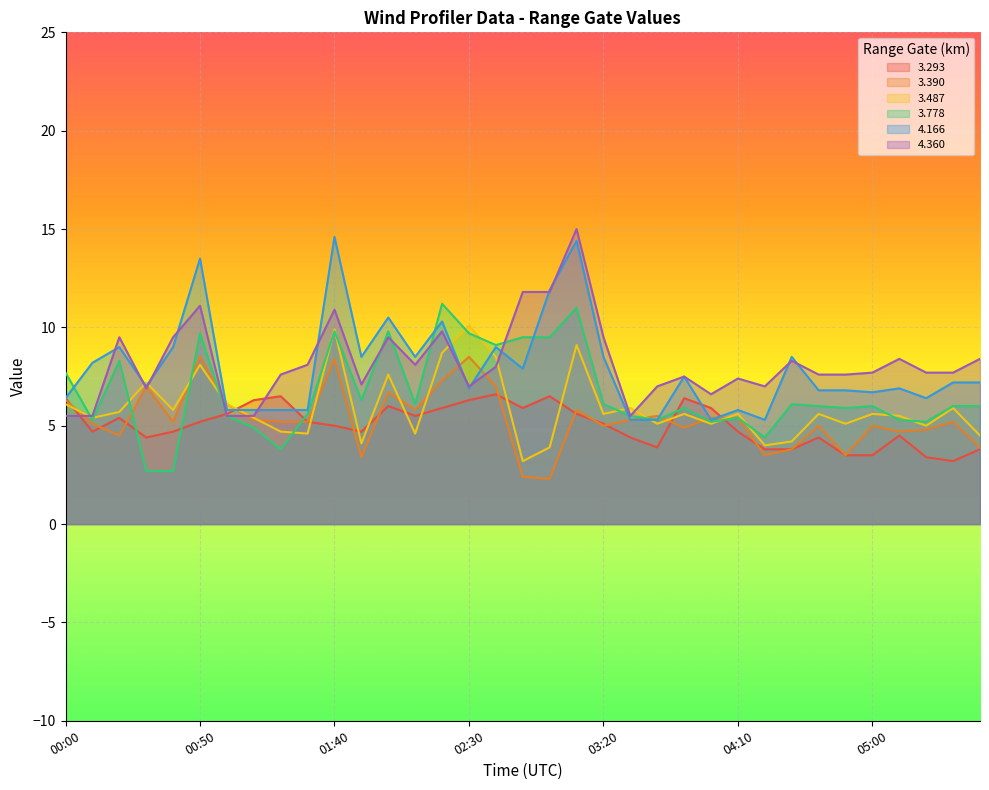

The 3.390 series shows 5.8 at 02:10. True or false?

True